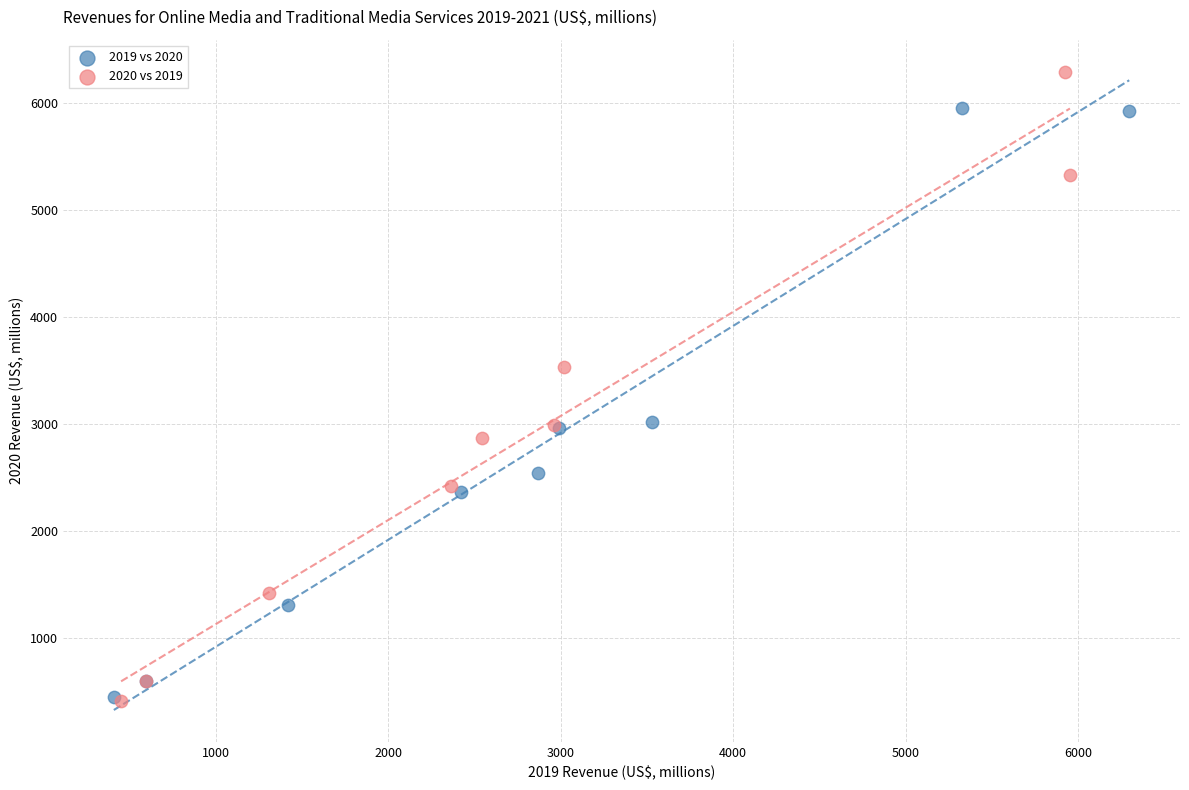

Which series has the largest Y range (max minus min)?

2020 vs 2019